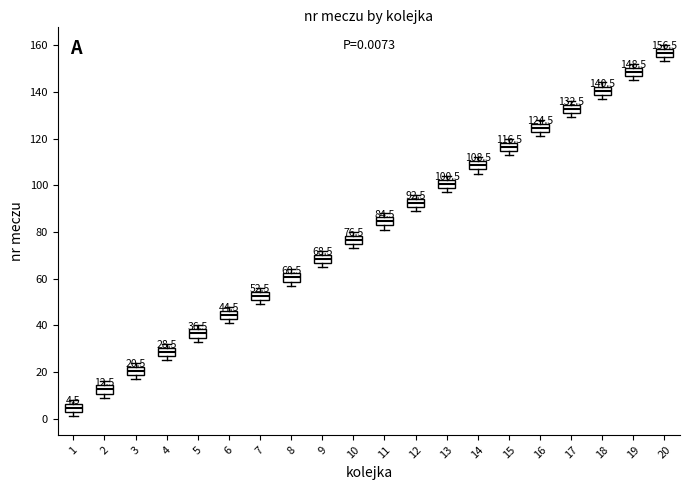

Which box has the lowest median line?

1